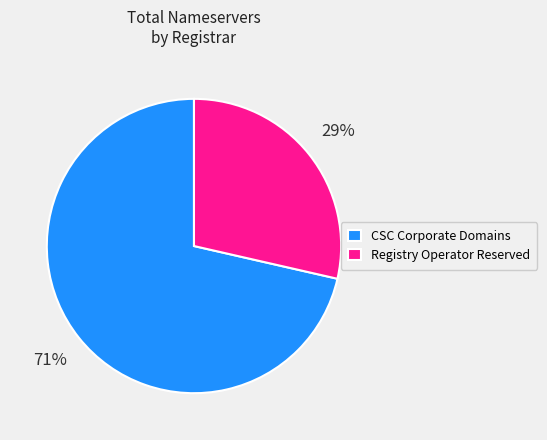

Combined, do Registry Operator Reserved and CSC Corporate Domains account for over 50%?

Yes